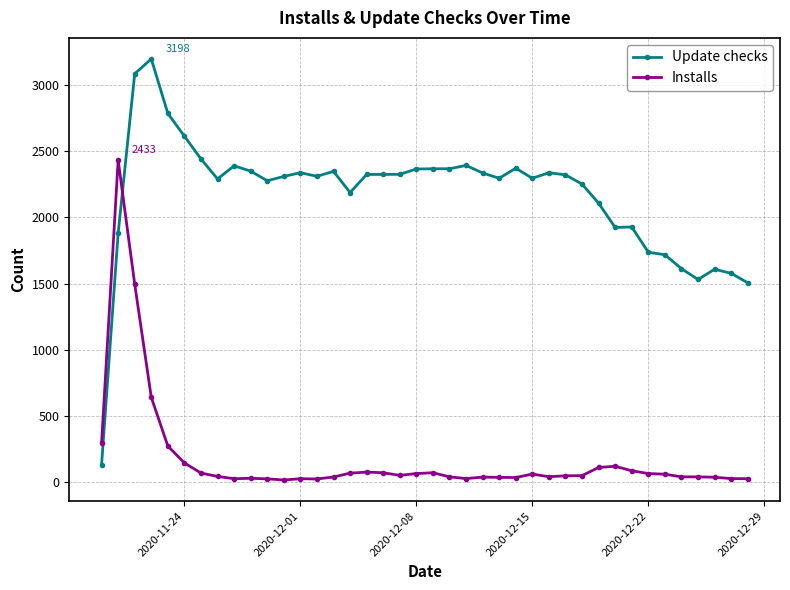

True or false: Update checks has more than 1 interior local peaks.

True